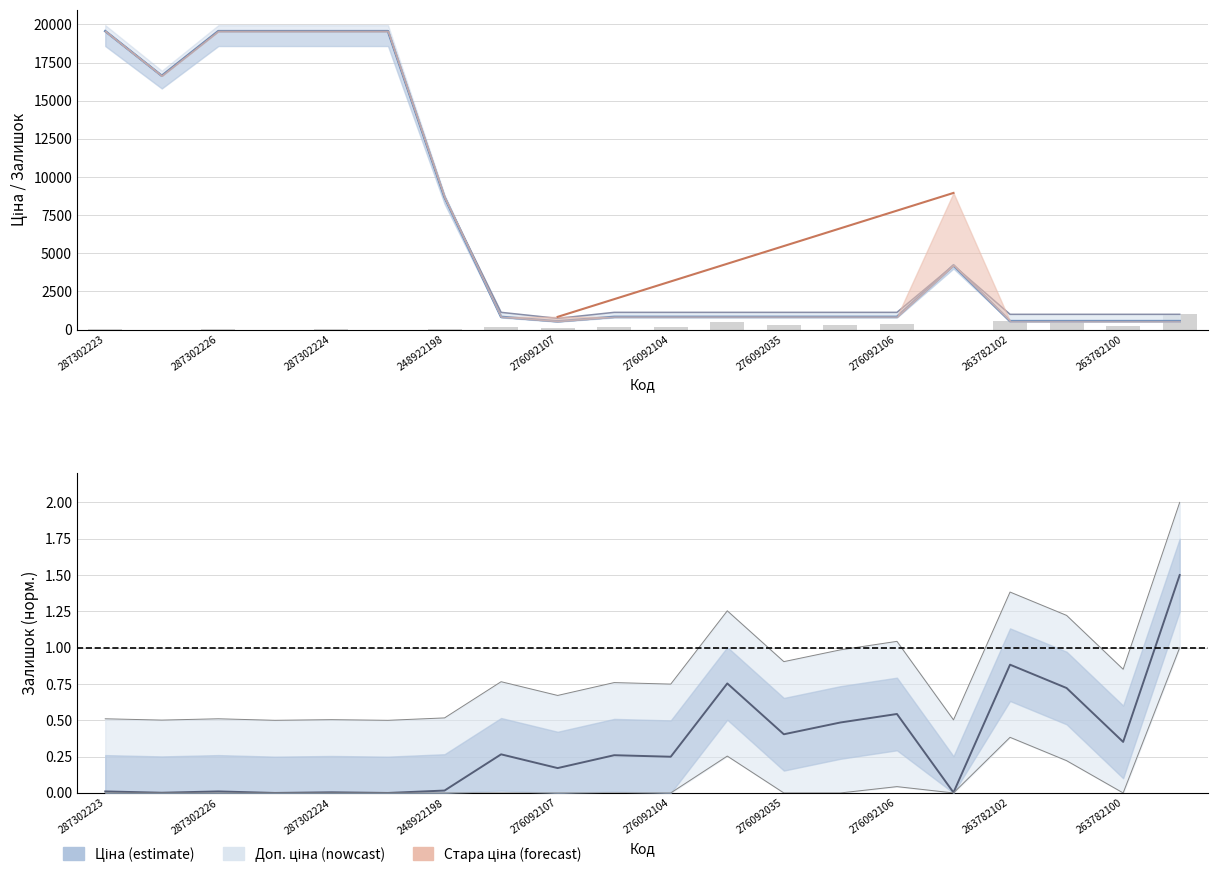

Are the bars horizontal?

No